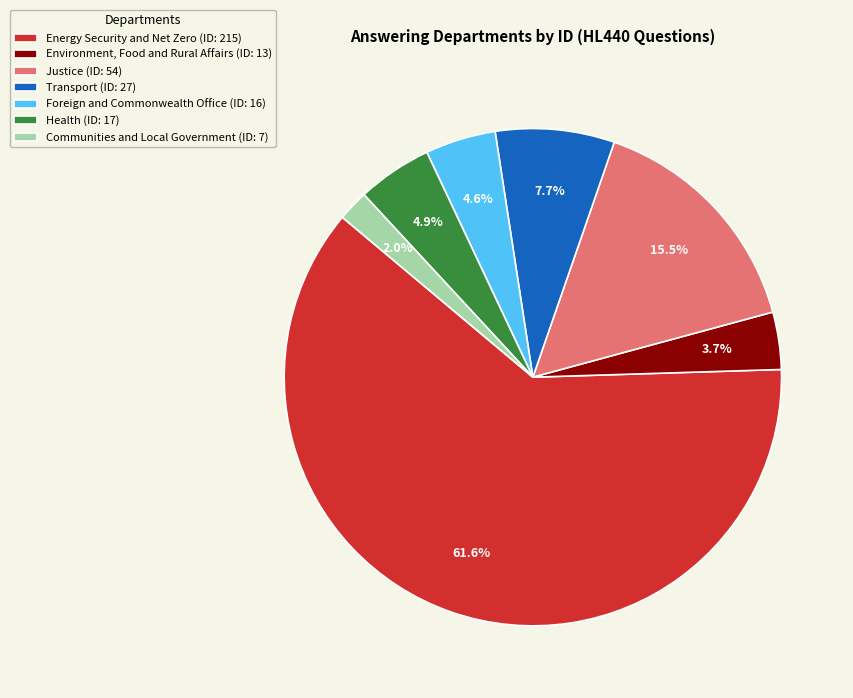

Is there any slice that represents more than half of the pie?

Yes